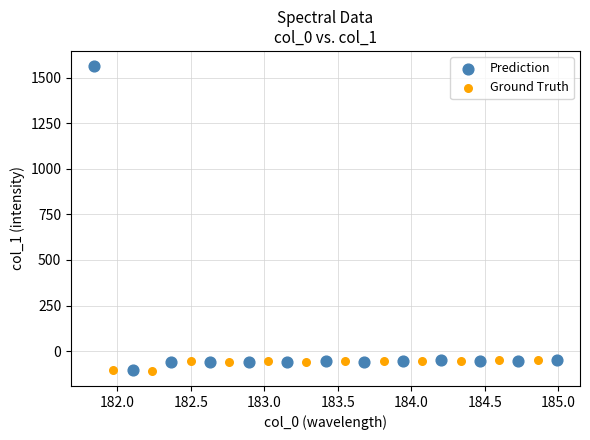

Which series has the largest Y range (max minus min)?

Prediction